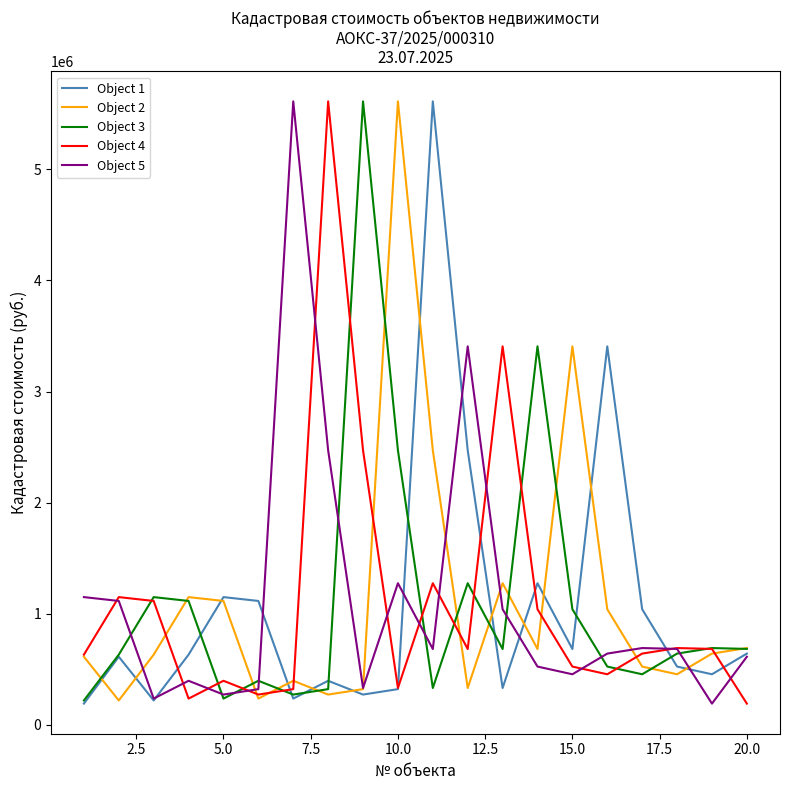

What is the minimum value shown in the chart?

191918.0